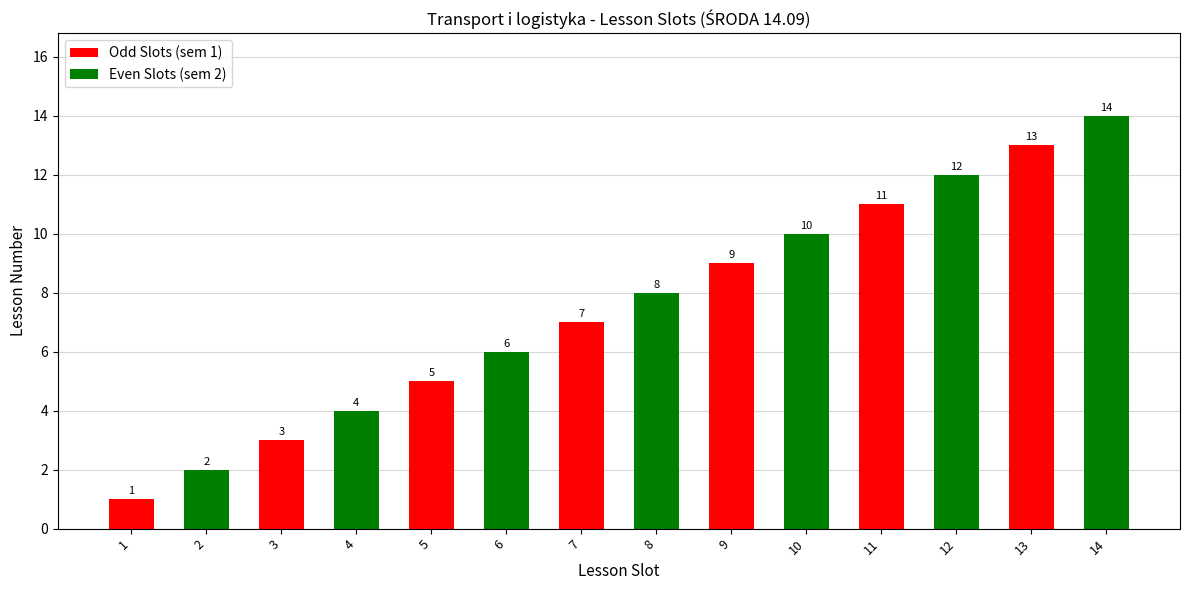

List the labels in order of value, smallest first.

1, 2, 3, 4, 5, 6, 7, 8, 9, 10, 11, 12, 13, 14